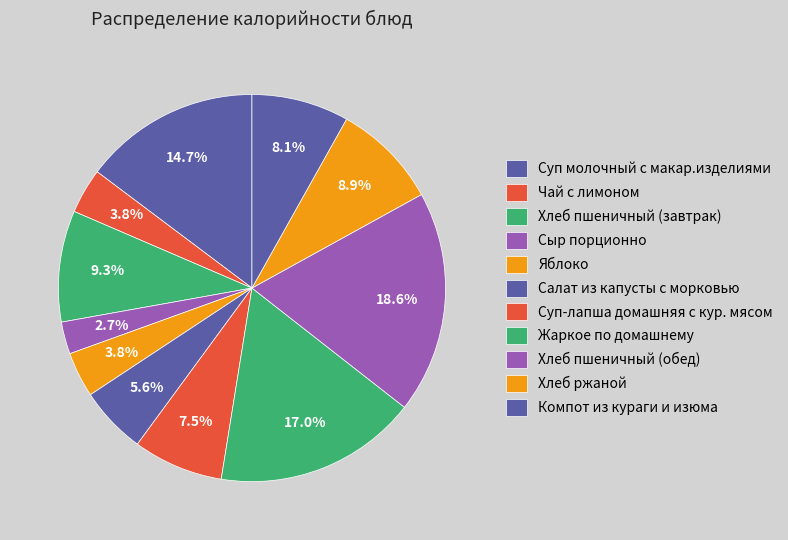

To the nearest percent, what portion does Суп молочный с макар.изделиями represent?

15%